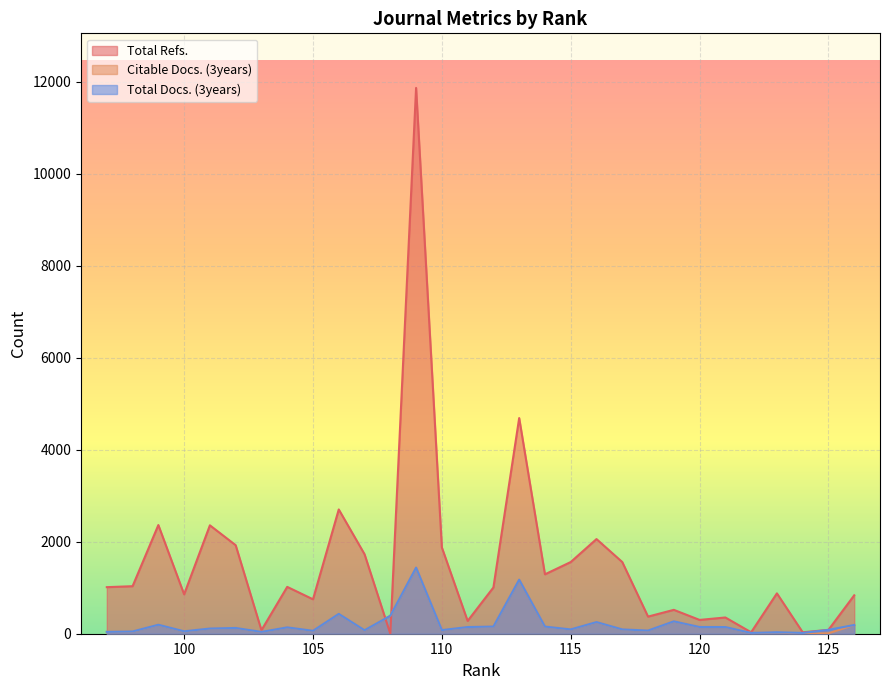

How many lines are shown in the chart?

3